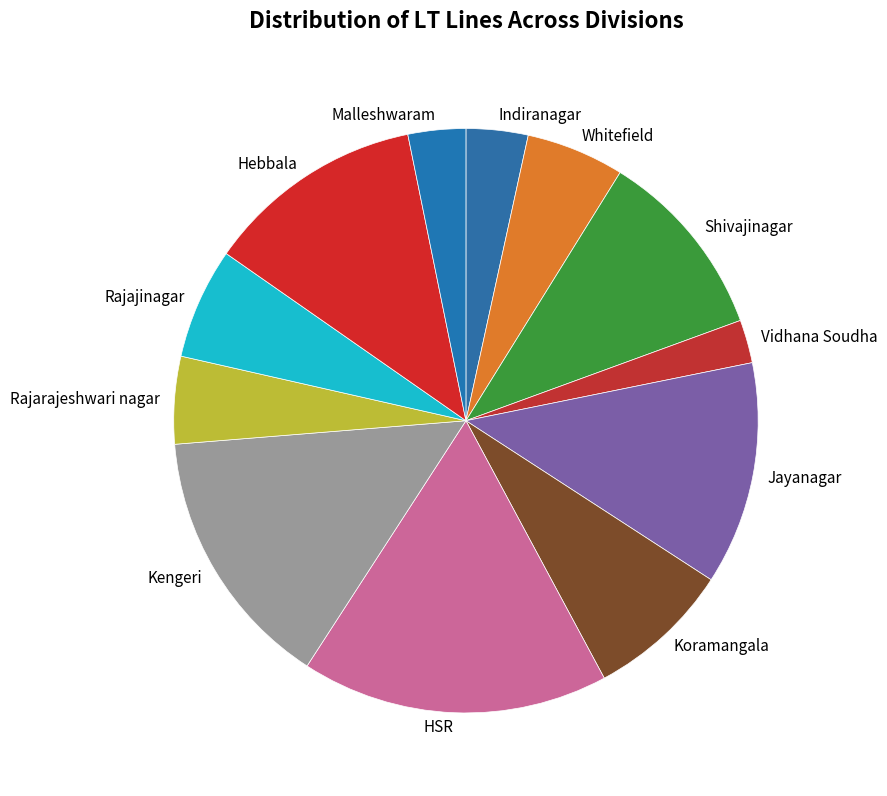

What is the smallest slice in the pie chart?

Vidhana Soudha